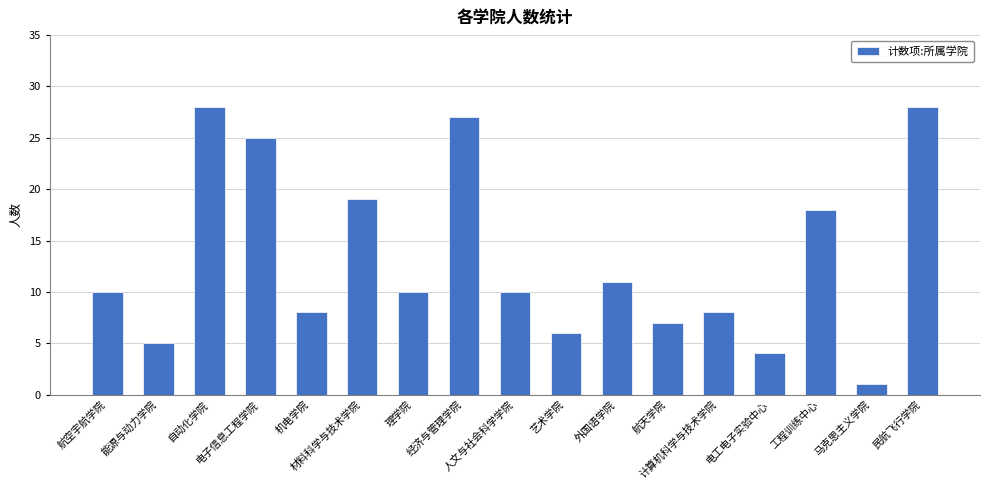

What is the ratio of the value at 经济与管理学院 to the value at 机电学院?

3.4